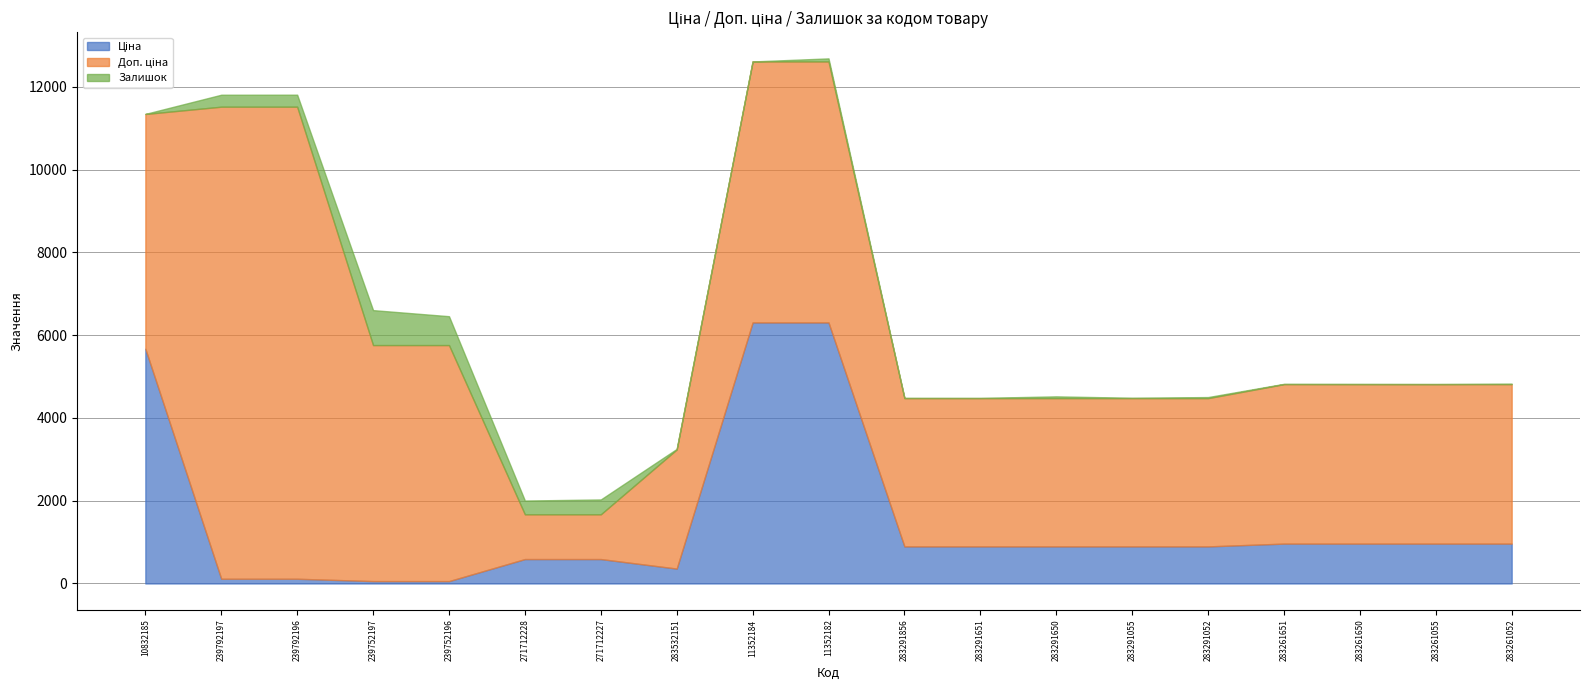

What is the maximum value for Залишок?

845.0